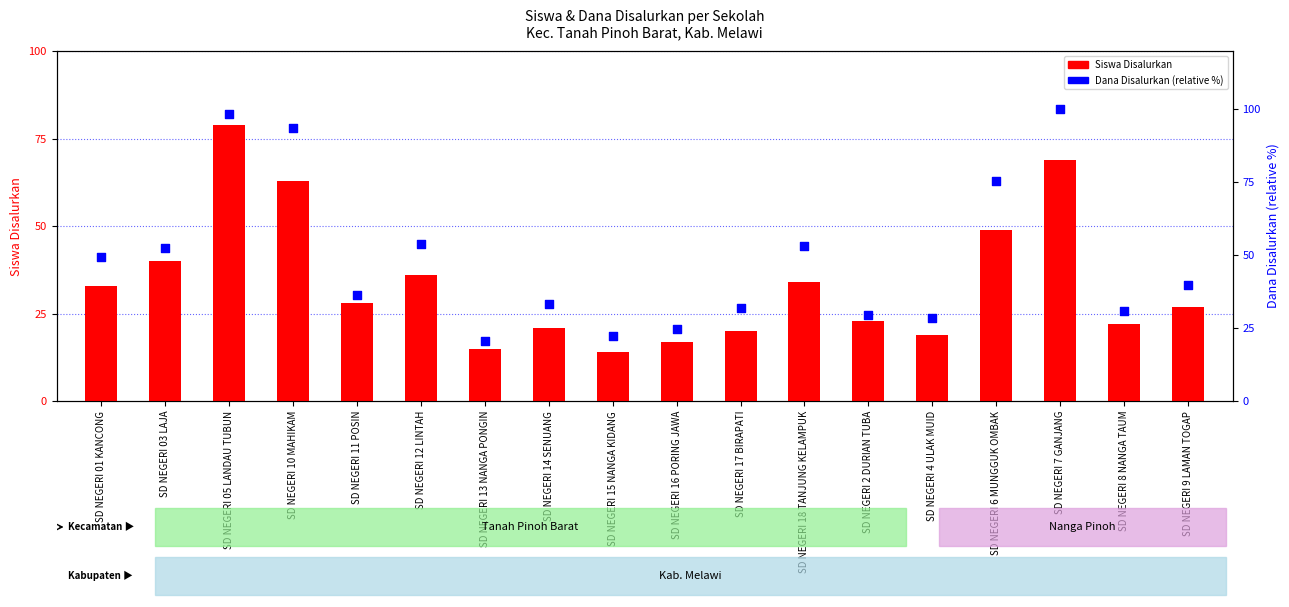

At which category is the sum across all series the highest?

SD NEGERI 05 LANDAU TUBUN